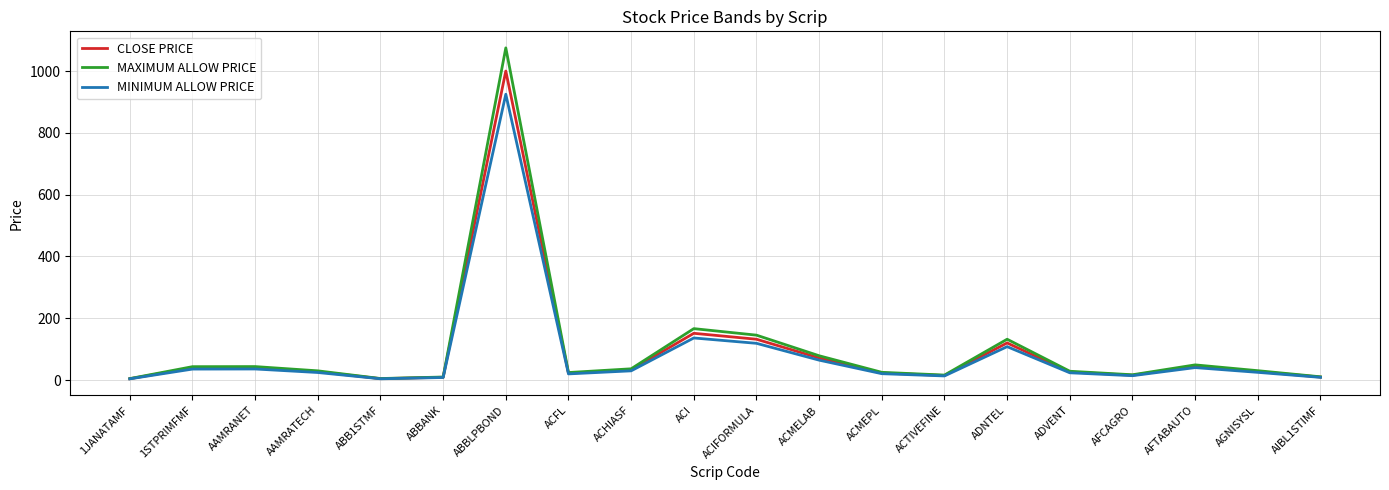

What is the spread (max minus min) of values at ABBANK?

1.6